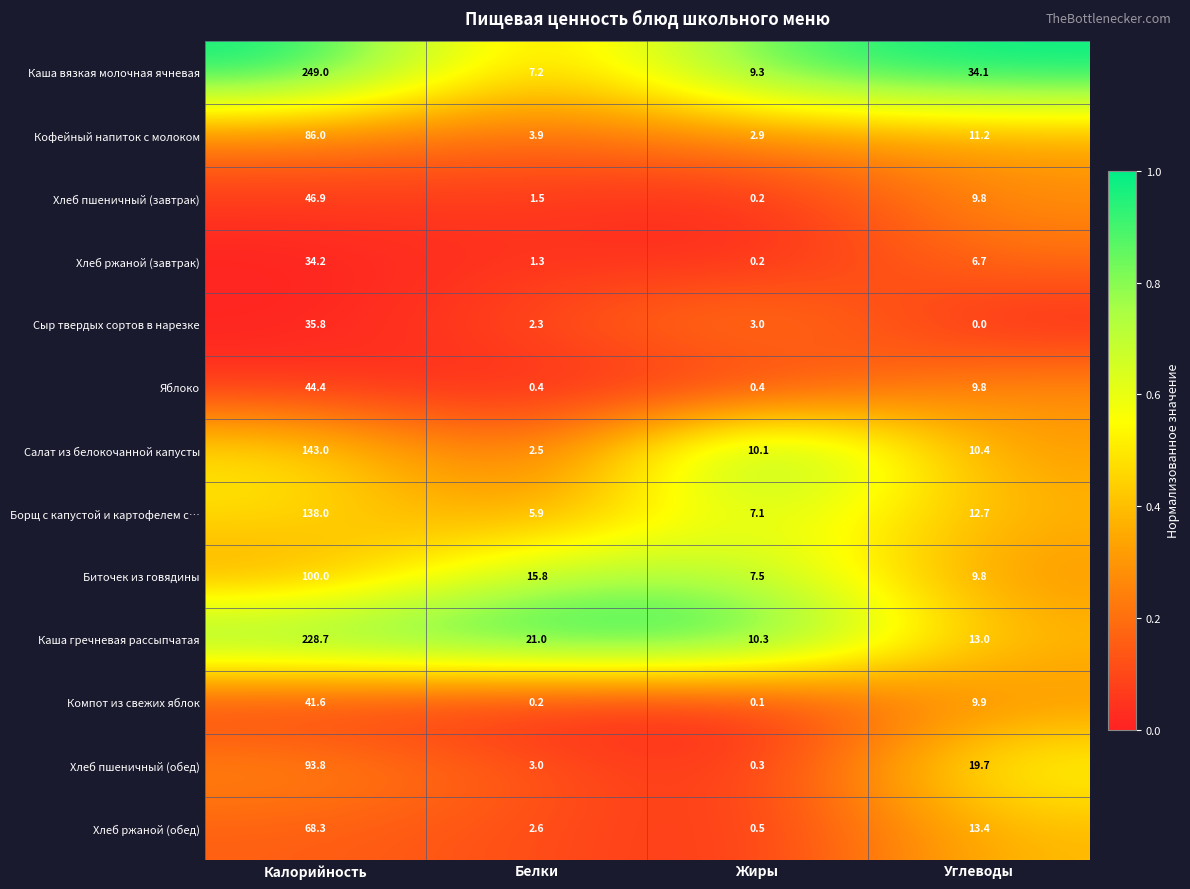

Which series has the widest spread of values?

Каша вязкая молочная ячневая